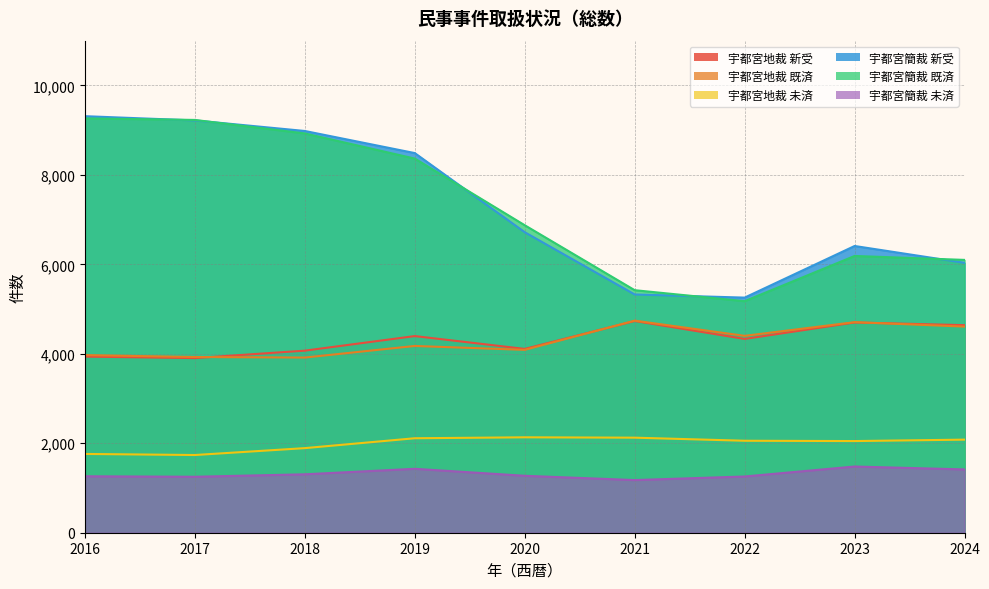

Reading left to right, what are all the values shown in this chart?

宇都宮地裁 新受: 2016=3937	2017=3904	2018=4070	2019=4396	2020=4109	2021=4733	2022=4332	2023=4700	2024=4640
宇都宮地裁 既済: 2016=3971	2017=3928	2018=3916	2019=4175	2020=4088	2021=4741	2022=4401	2023=4707	2024=4608
宇都宮地裁 未済: 2016=1761	2017=1737	2018=1891	2019=2112	2020=2133	2021=2125	2022=2056	2023=2049	2024=2081
宇都宮簡裁 新受: 2016=9312	2017=9217	2018=8981	2019=8487	2020=6718	2021=5326	2022=5256	2023=6410	2024=6034
宇都宮簡裁 既済: 2016=9263	2017=9228	2018=8926	2019=8364	2020=6874	2021=5422	2022=5176	2023=6187	2024=6099
宇都宮簡裁 未済: 2016=1262	2017=1251	2018=1306	2019=1429	2020=1273	2021=1177	2022=1257	2023=1480	2024=1415